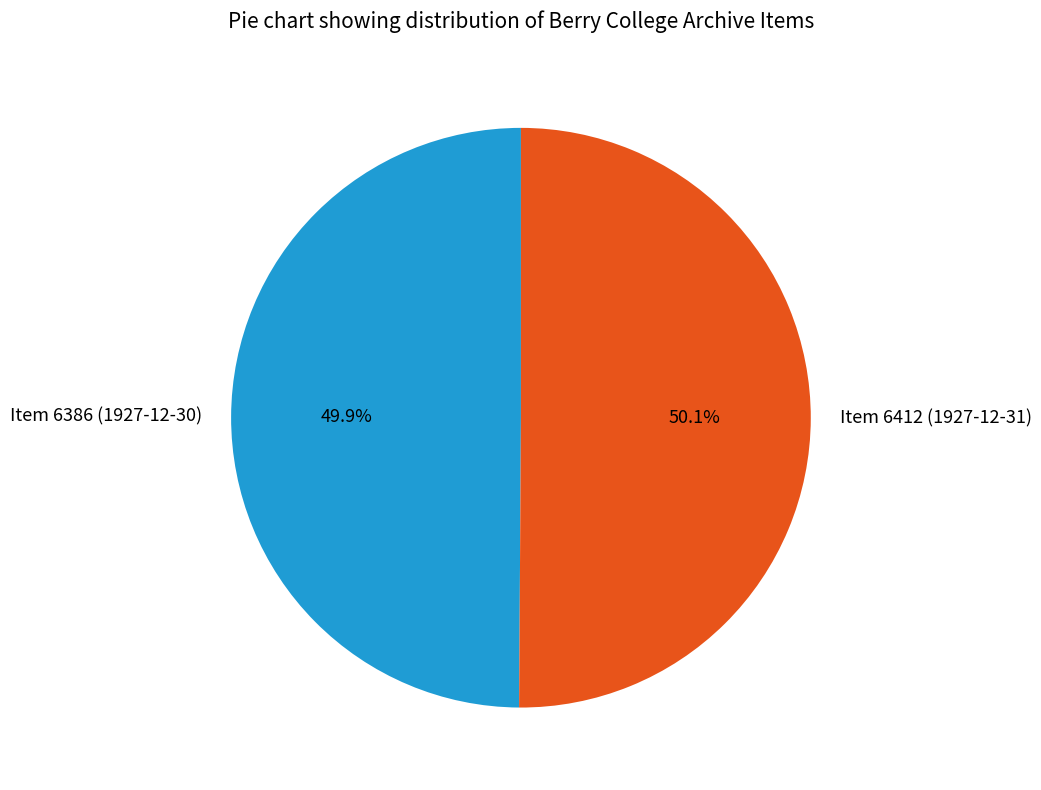

Combined, what portion of the pie is Item 6412 (1927-12-31) and Item 6386 (1927-12-30)?

100.0%